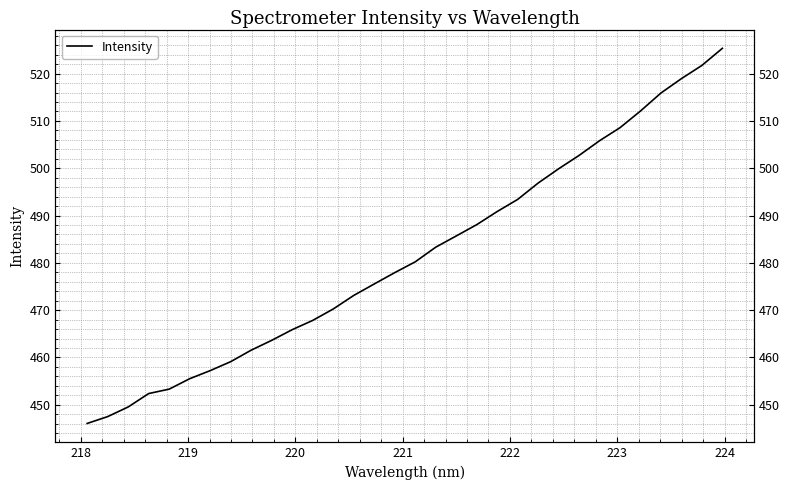

Reading right to left, what are all the values shown in this chart?

525.4	521.7	518.9	515.9	512.1	508.6	505.8	502.7	499.9	496.9	493.4	490.8	488.1	485.7	483.3	480.2	477.9	475.5	473.1	470.3	467.8	465.9	463.6	461.6	459.1	457.2	455.5	453.3	452.4	449.5	447.5	446.1